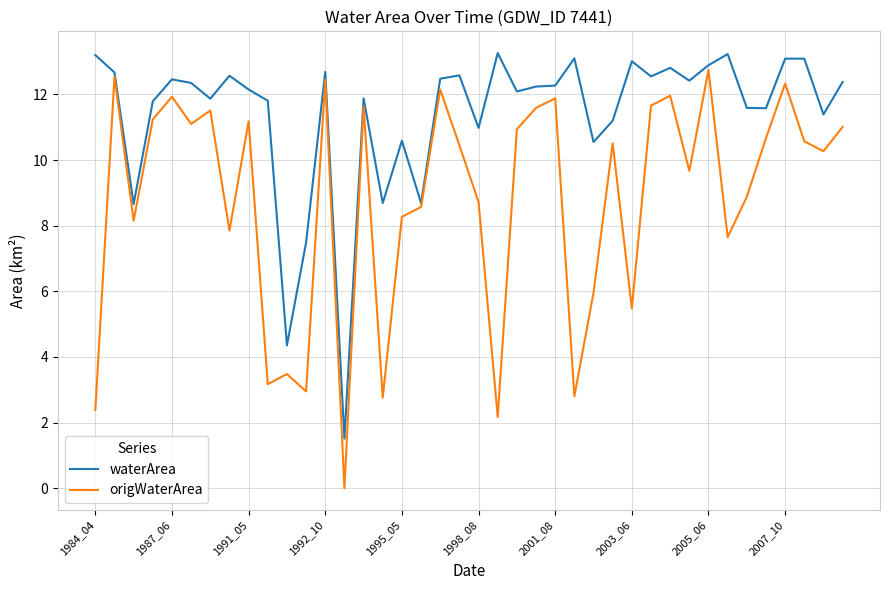

How many interior local peaks does the origWaterArea series have?

13